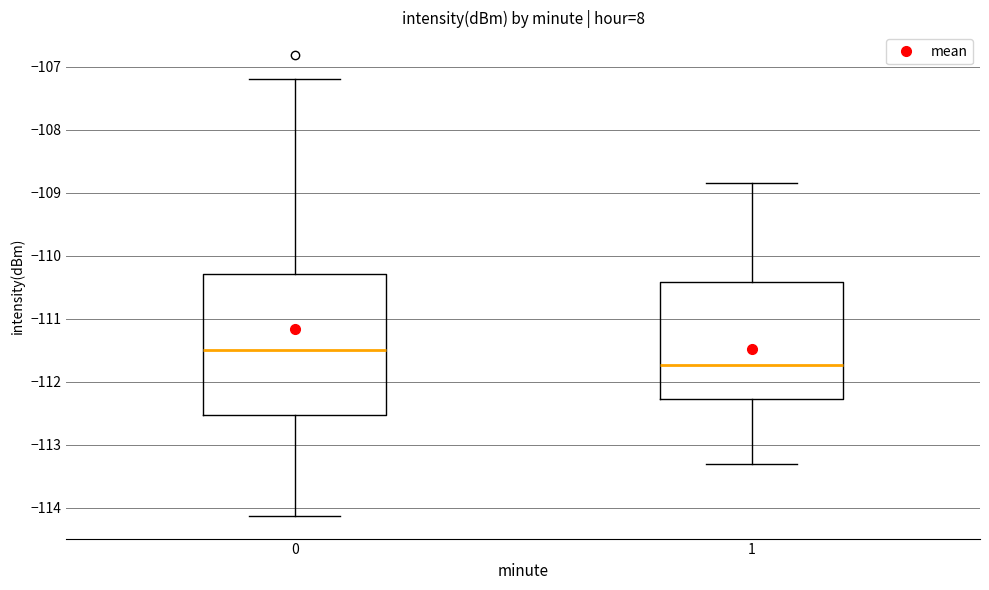

Reading left to right, transcribe this box plot: for each box, give where its median line is, the range the box spans, and where its two whiskers end, as read against the y-axis. The values are not printed on the chart, so give them approximately, as read against the axis.

0: median -111.5, box -112.5 to -110.3, whiskers -114.1 to -107.2
1: median -111.7, box -112.3 to -110.4, whiskers -113.3 to -108.8